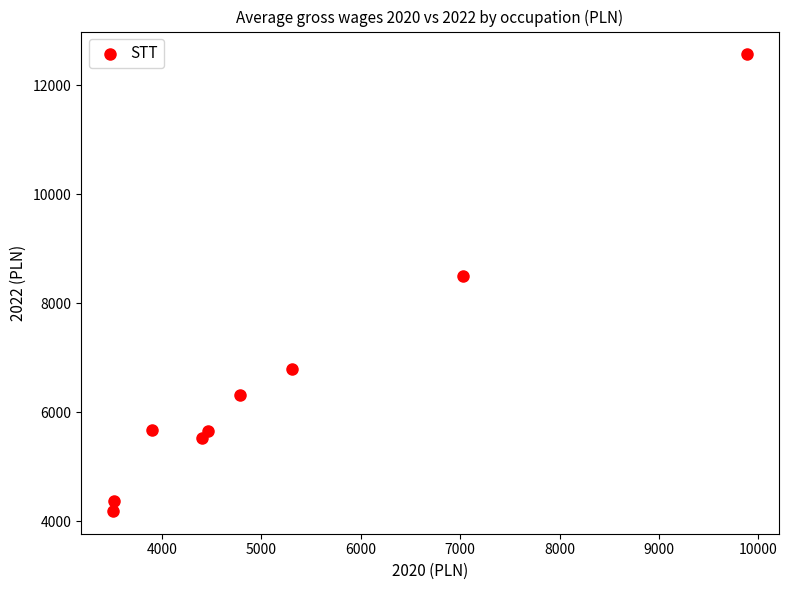

What Y value in the scatter plot is closest to 8376?

8491.5